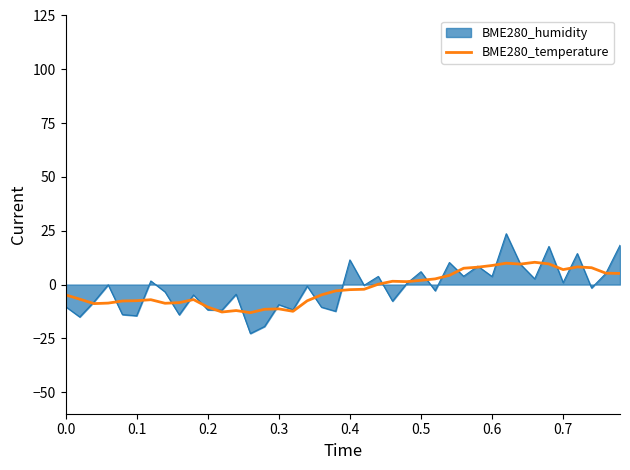

What is the highest value of the BME280_humidity series?

23.6